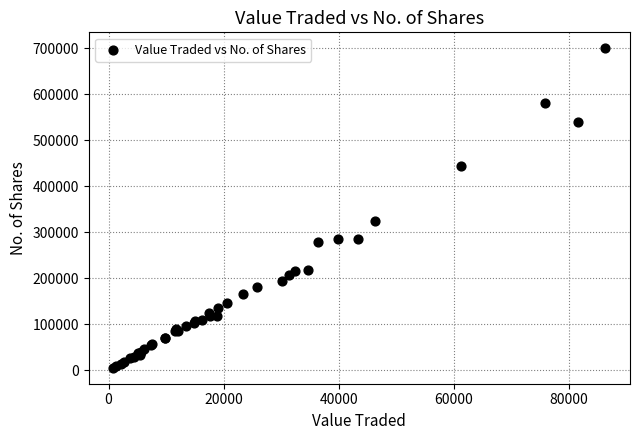

What Y value in the scatter plot is closest to 352979?

324426